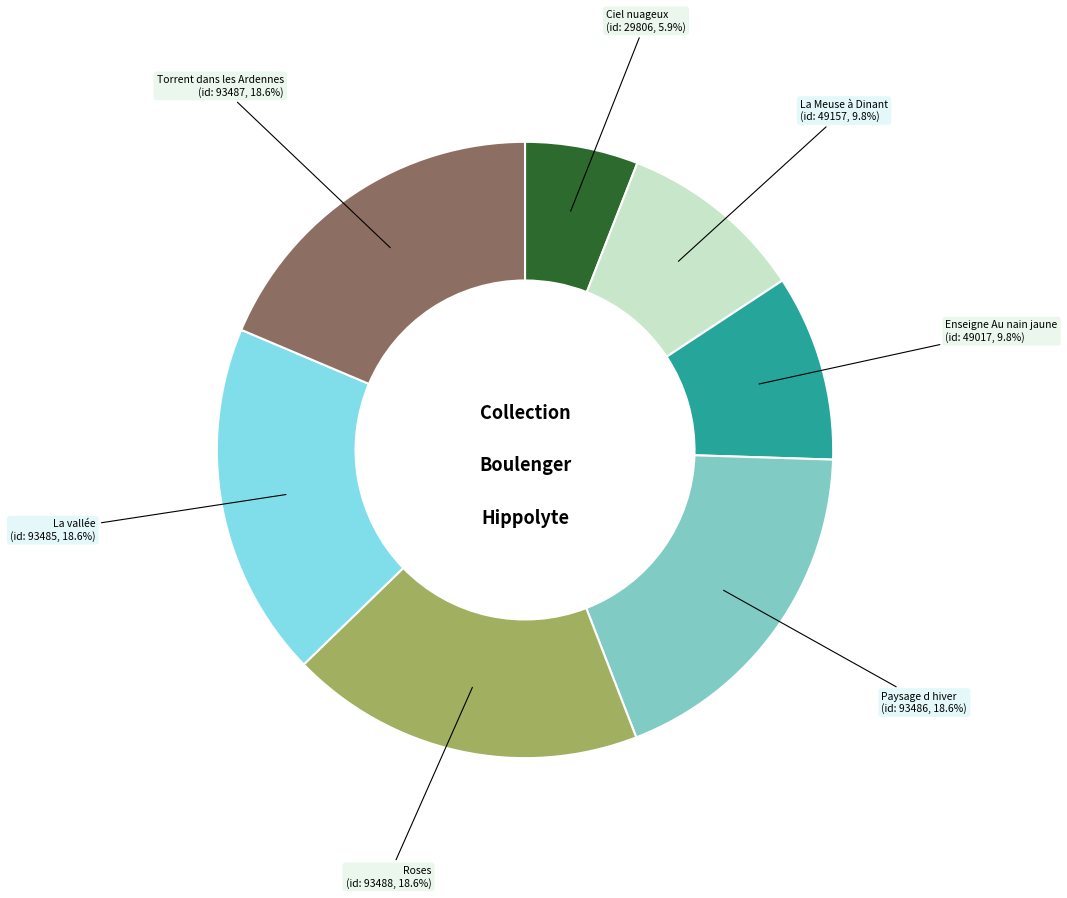

How many segments does this pie chart have?

7